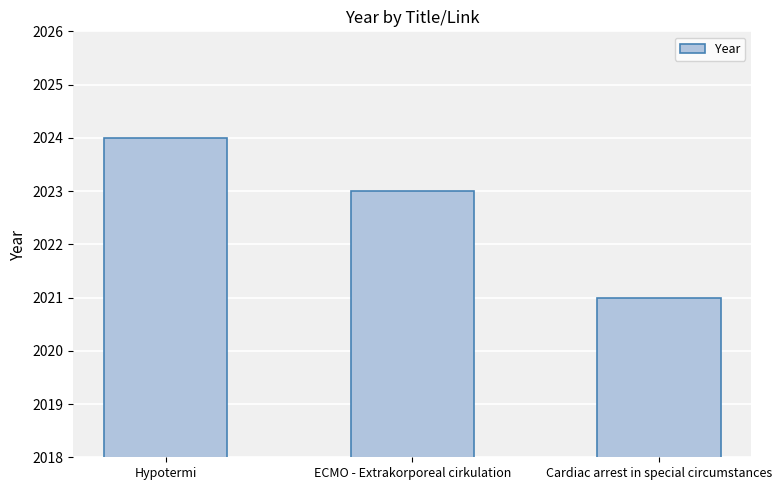

What is the difference between the maximum and second lowest values?

1